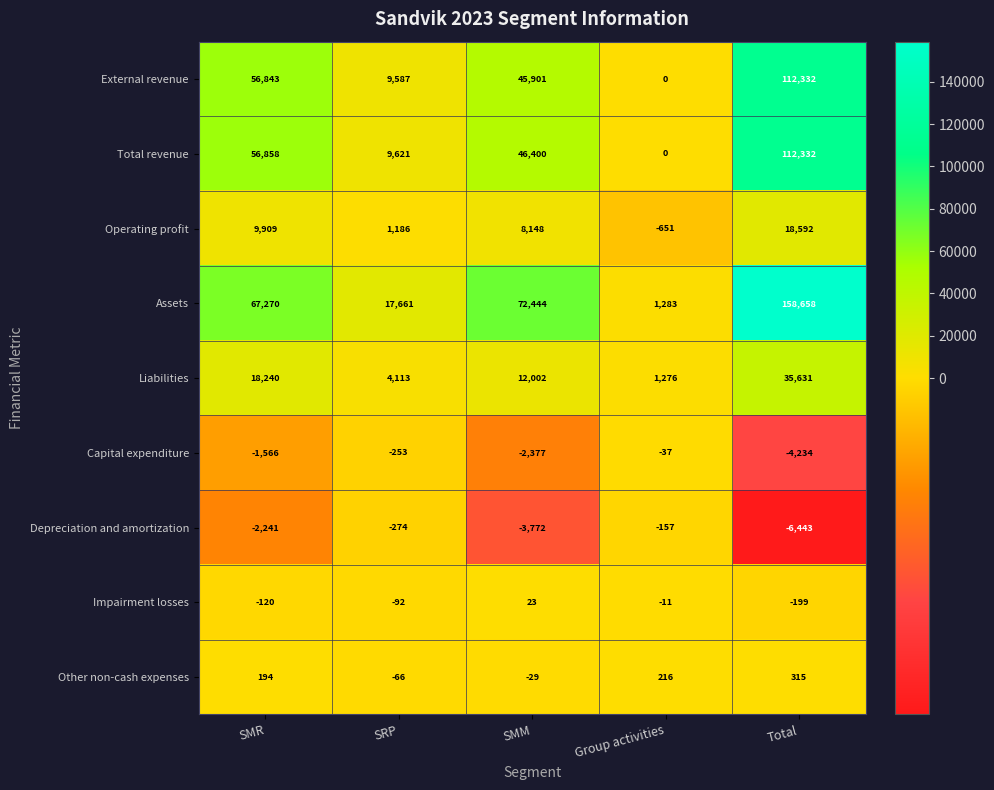

What is the difference between the highest and lowest values at Total?

165101